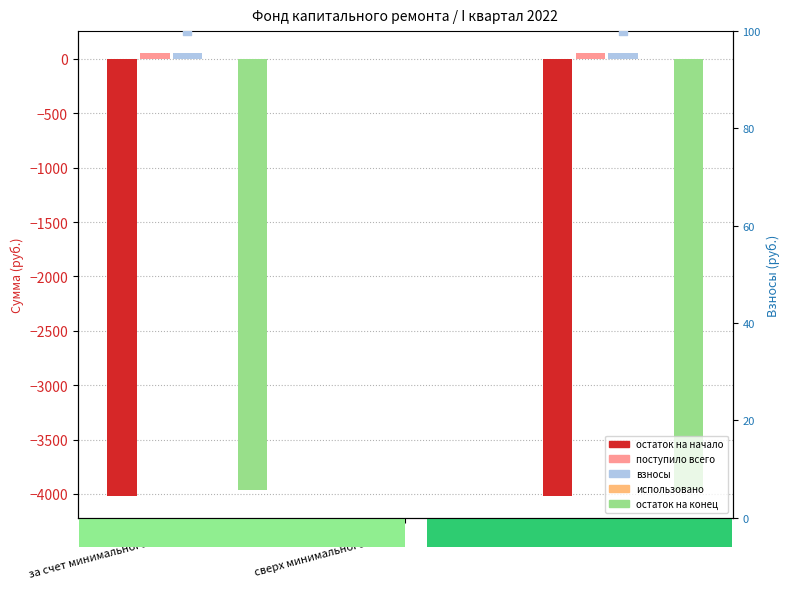

Which series has the largest Y range (max minus min)?

остаток на начало